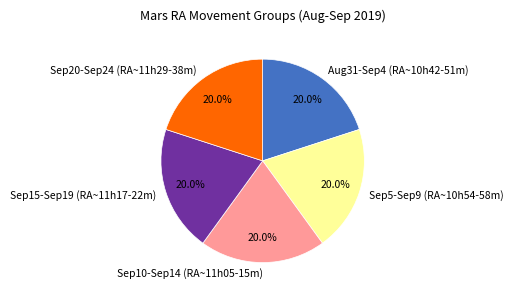

Do Sep20-Sep24 (RA~11h29-38m) and Sep5-Sep9 (RA~10h54-58m) together represent more than half of the pie?

No